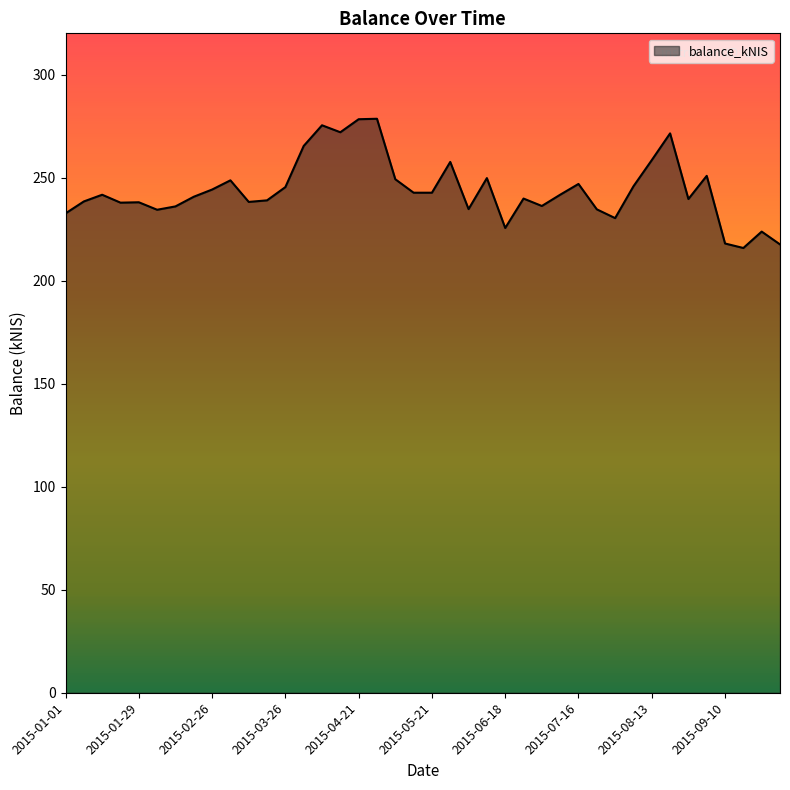

What is the average value?

243.9